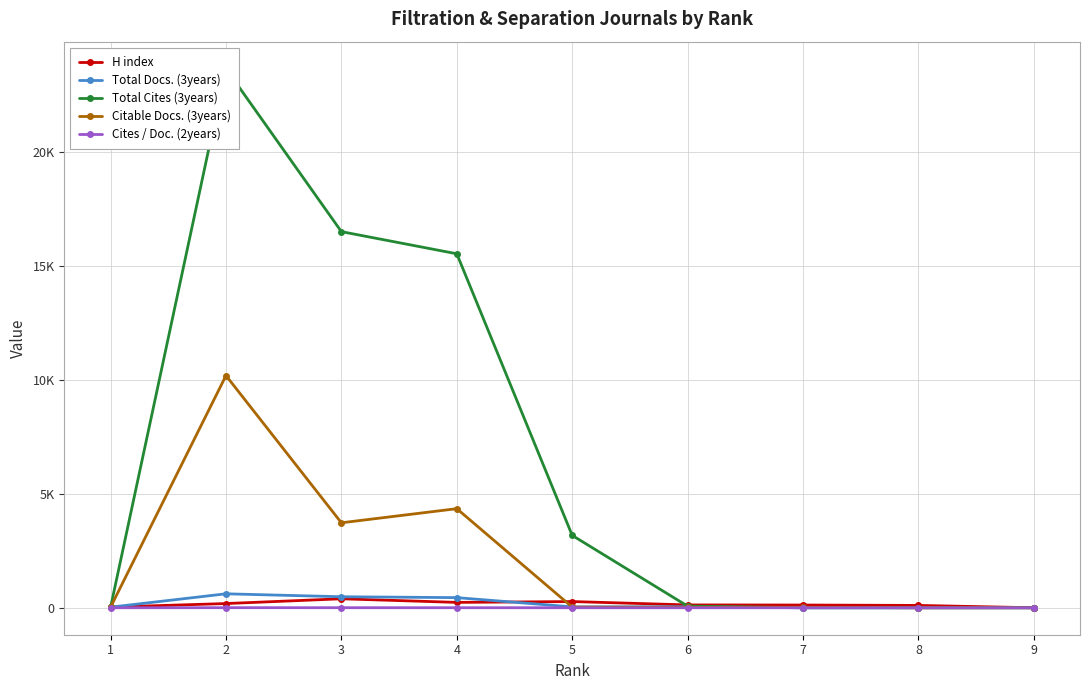

Reading left to right, extract all data points from this chart.

H index: 1=30	2=185	3=394	4=236	5=273	6=125	7=120	8=103	9=0
Total Docs. (3years): 1=26	2=613	3=484	4=445	5=39	6=45	7=0	8=0	9=0
Total Cites (3years): 1=17	2=23674	3=16516	4=15544	5=3178	6=72	7=0	8=0	9=0
Citable Docs. (3years): 1=25	2=10195	3=3731	4=4351	5=29	6=19	7=22	8=0	9=0
Cites / Doc. (2years): 1=0	2=4	3=3	4=2	5=1	6=0	7=0	8=0	9=0